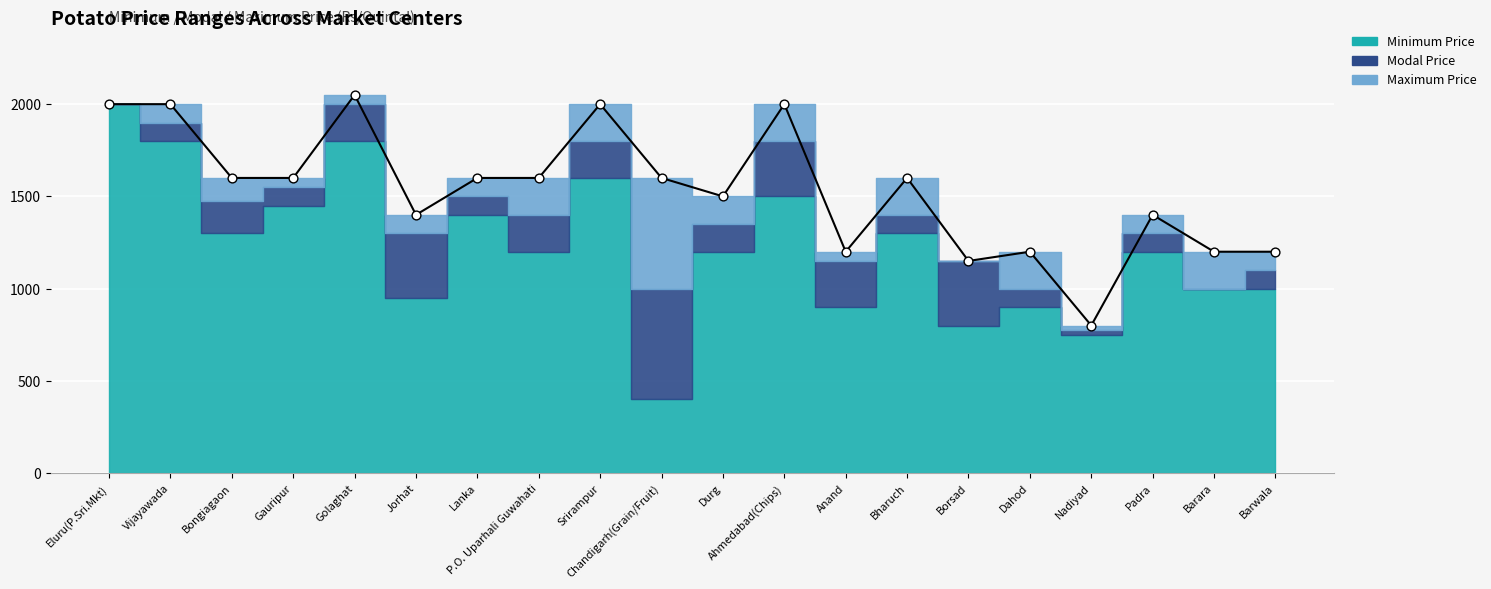

At how many categories does at least one series exceed 1519?

11